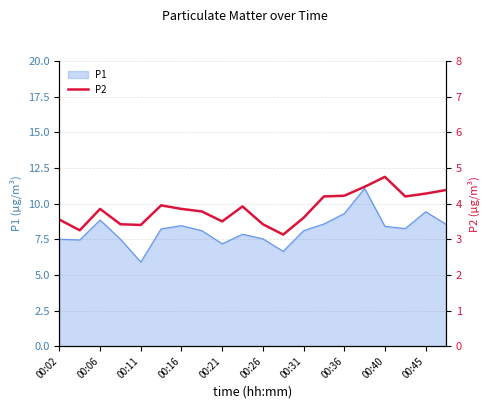

Is it true that the value at 11 is 4.7?

False